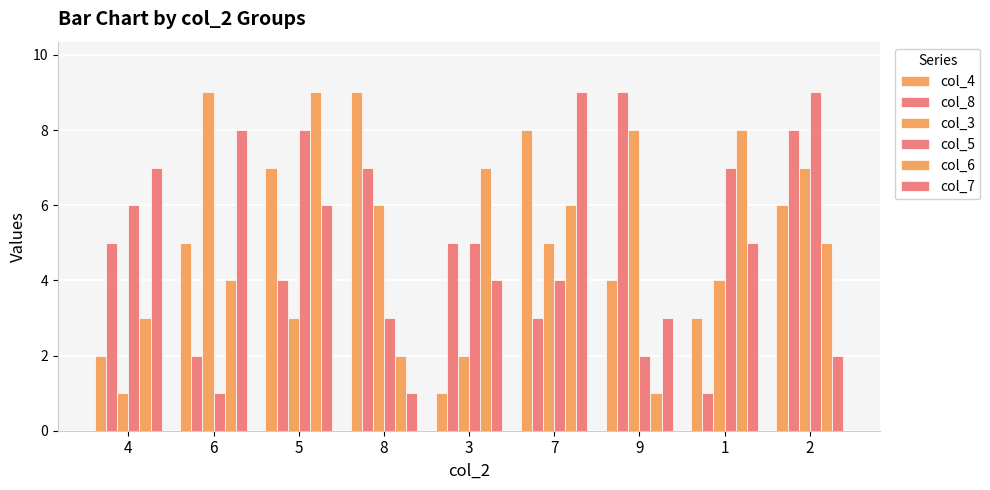

What is the average value of the col_8 series?

5